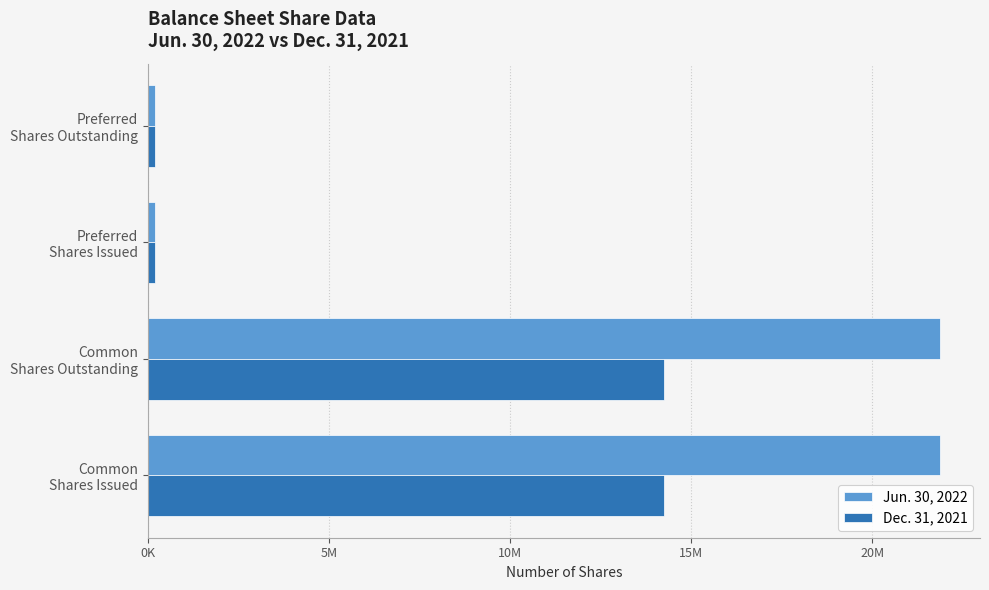

What is the value of the Dec. 31, 2021 bar at the 4th from the left?

200000